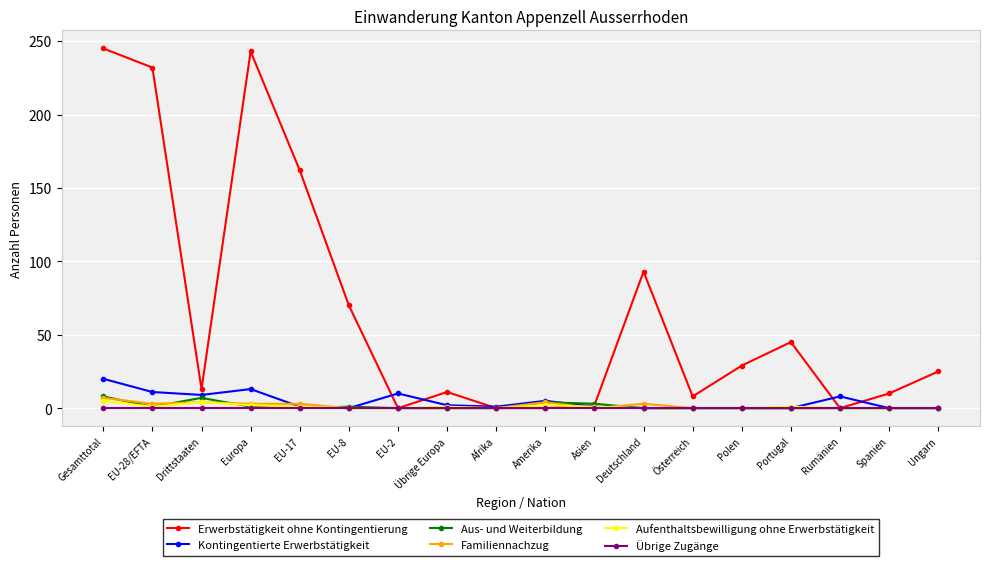

At which category does Erwerbstätigkeit ohne Kontingentierung reach its first local valley?

Drittstaaten